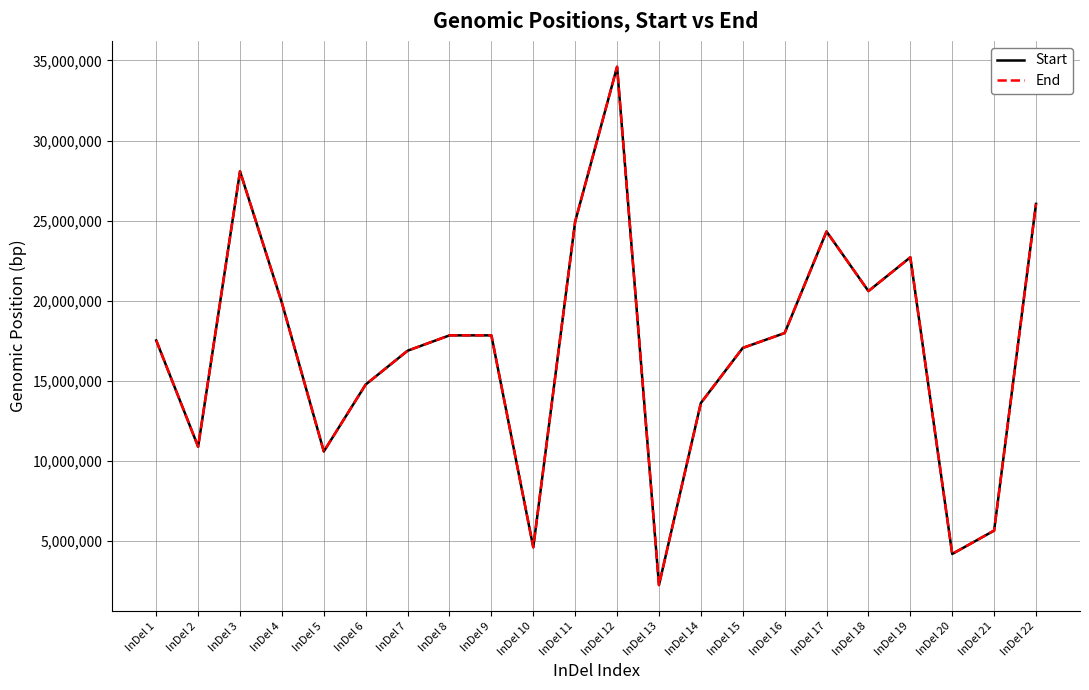

Where is the first local maximum for Start?

InDel 3